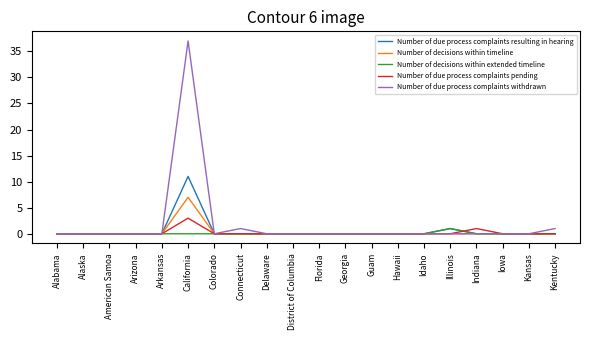

Reading right to left, what are all the values shown in this chart?

Number of due process complaints resulting in hearing: Kentucky=0	Kansas=0	Iowa=0	Indiana=0	Illinois=1	Idaho=0	Hawaii=0	Guam=0	Georgia=0	Florida=0	District of Columbia=0	Delaware=0	Connecticut=0	Colorado=0	California=11	Arkansas=0	Arizona=0	American Samoa=0	Alaska=0	Alabama=0
Number of decisions within timeline: Kentucky=0	Kansas=0	Iowa=0	Indiana=0	Illinois=0	Idaho=0	Hawaii=0	Guam=0	Georgia=0	Florida=0	District of Columbia=0	Delaware=0	Connecticut=0	Colorado=0	California=7	Arkansas=0	Arizona=0	American Samoa=0	Alaska=0	Alabama=0
Number of decisions within extended timeline: Kentucky=0	Kansas=0	Iowa=0	Indiana=0	Illinois=1	Idaho=0	Hawaii=0	Guam=0	Georgia=0	Florida=0	District of Columbia=0	Delaware=0	Connecticut=0	Colorado=0	California=0	Arkansas=0	Arizona=0	American Samoa=0	Alaska=0	Alabama=0
Number of due process complaints pending: Kentucky=0	Kansas=0	Iowa=0	Indiana=1	Illinois=0	Idaho=0	Hawaii=0	Guam=0	Georgia=0	Florida=0	District of Columbia=0	Delaware=0	Connecticut=0	Colorado=0	California=3	Arkansas=0	Arizona=0	American Samoa=0	Alaska=0	Alabama=0
Number of due process complaints withdrawn: Kentucky=1	Kansas=0	Iowa=0	Indiana=0	Illinois=0	Idaho=0	Hawaii=0	Guam=0	Georgia=0	Florida=0	District of Columbia=0	Delaware=0	Connecticut=1	Colorado=0	California=37	Arkansas=0	Arizona=0	American Samoa=0	Alaska=0	Alabama=0